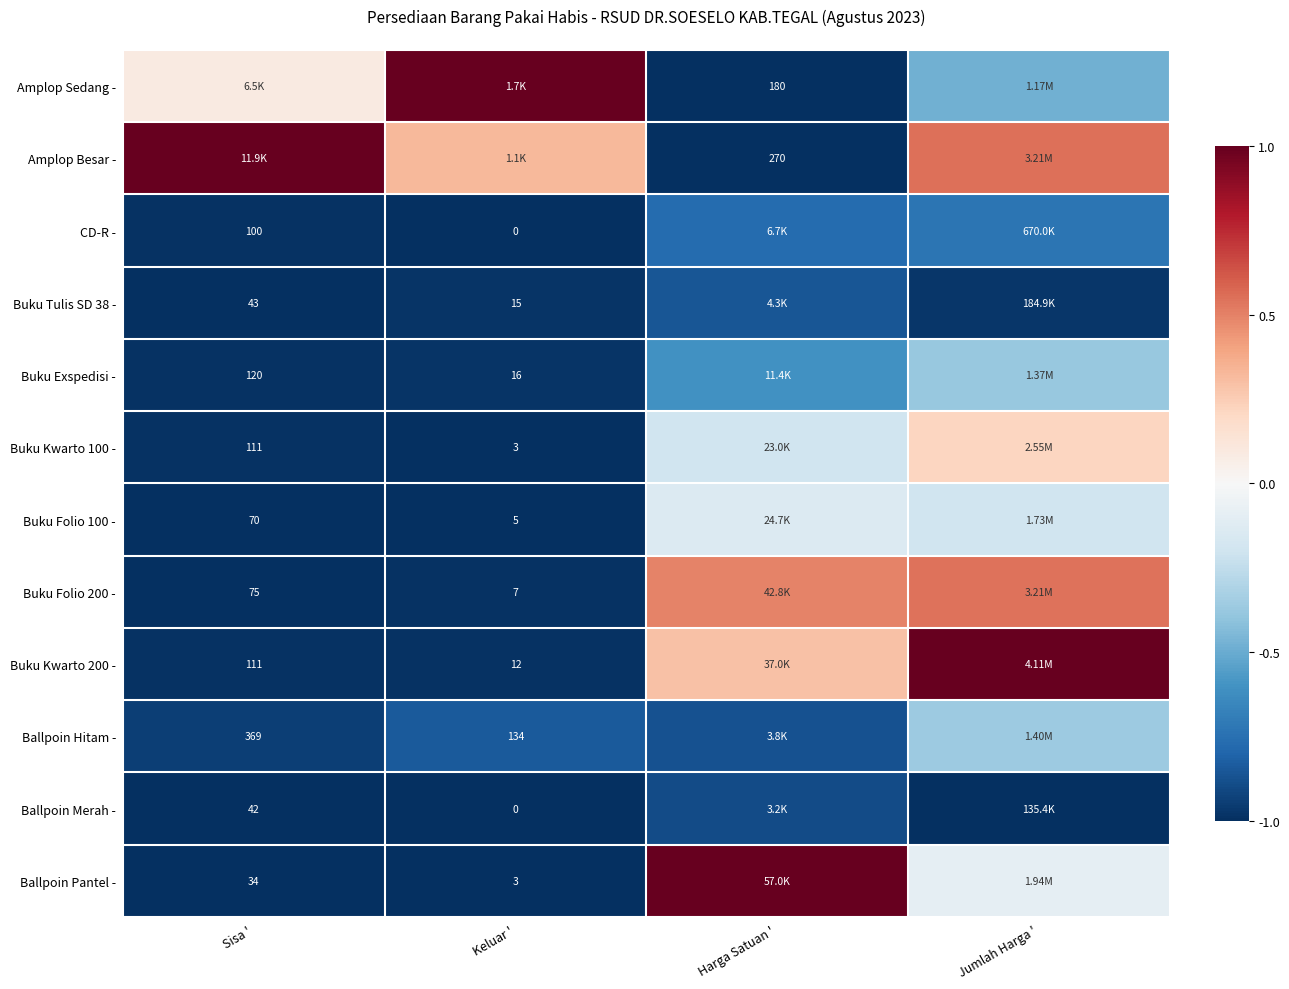

At which label is Buku Folio 100 - closest to 0?

Harga Satuan '